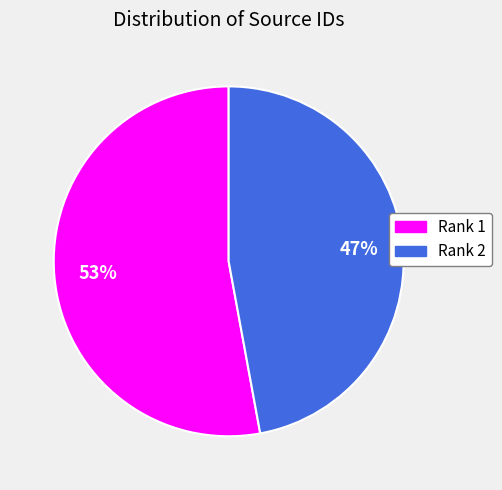

Is the sum of Rank 1 and Rank 2 greater than half?

Yes